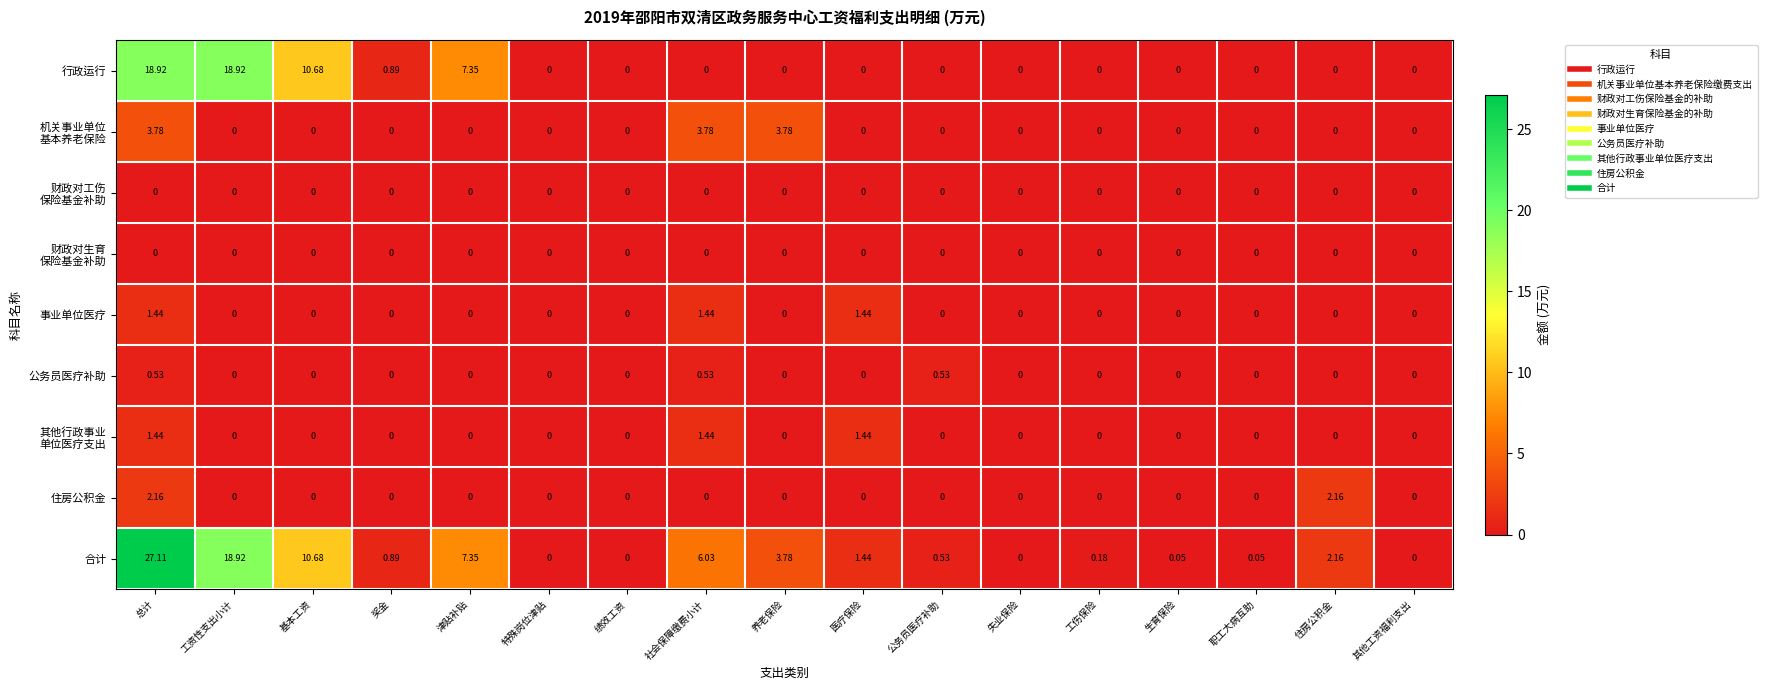

At which category is the sum across all series the highest?

总计